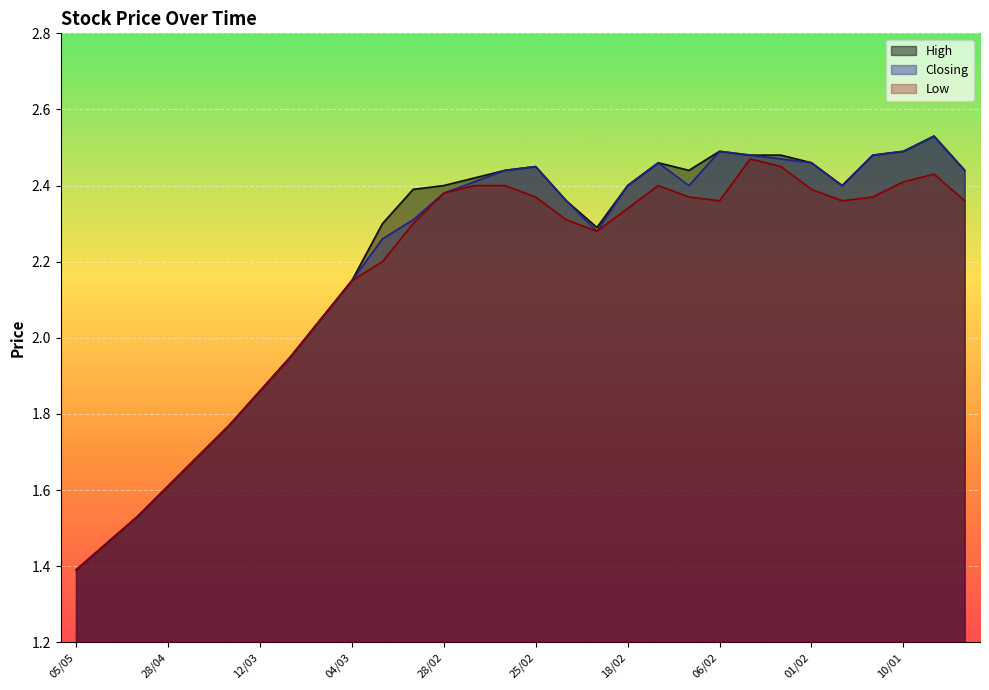

In Closing, how many points are higher than both neighbors (excluding endpoints)?

4